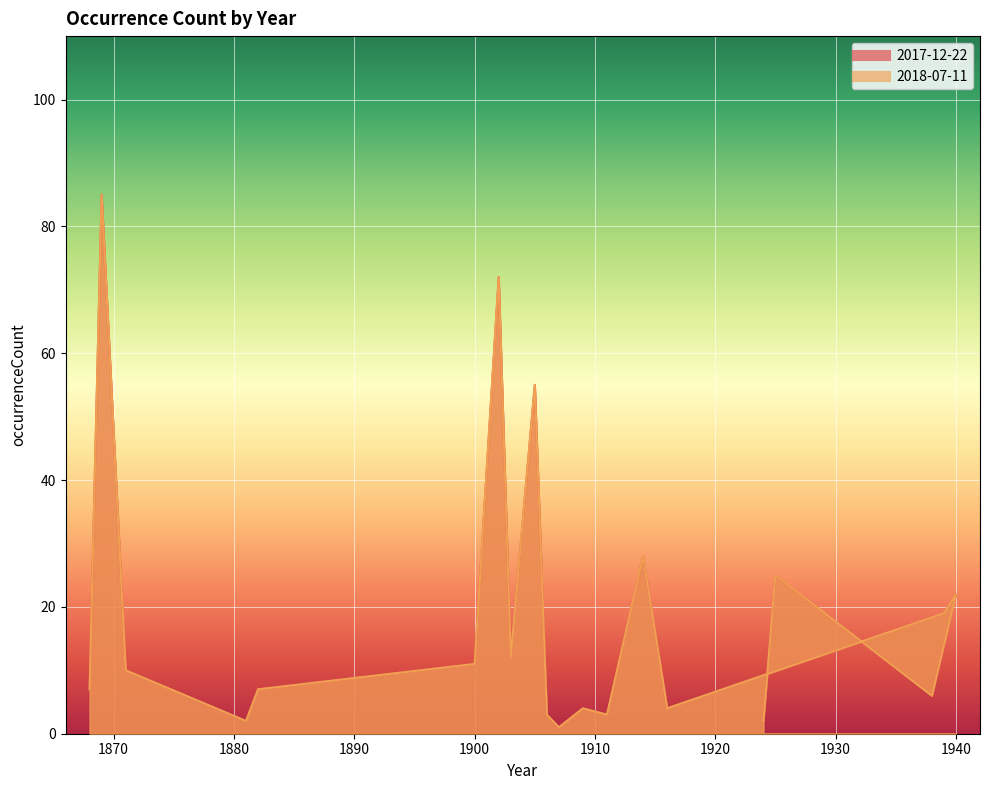

True or false: 2018-07-11 and 2017-12-22 intersect in this chart.

False